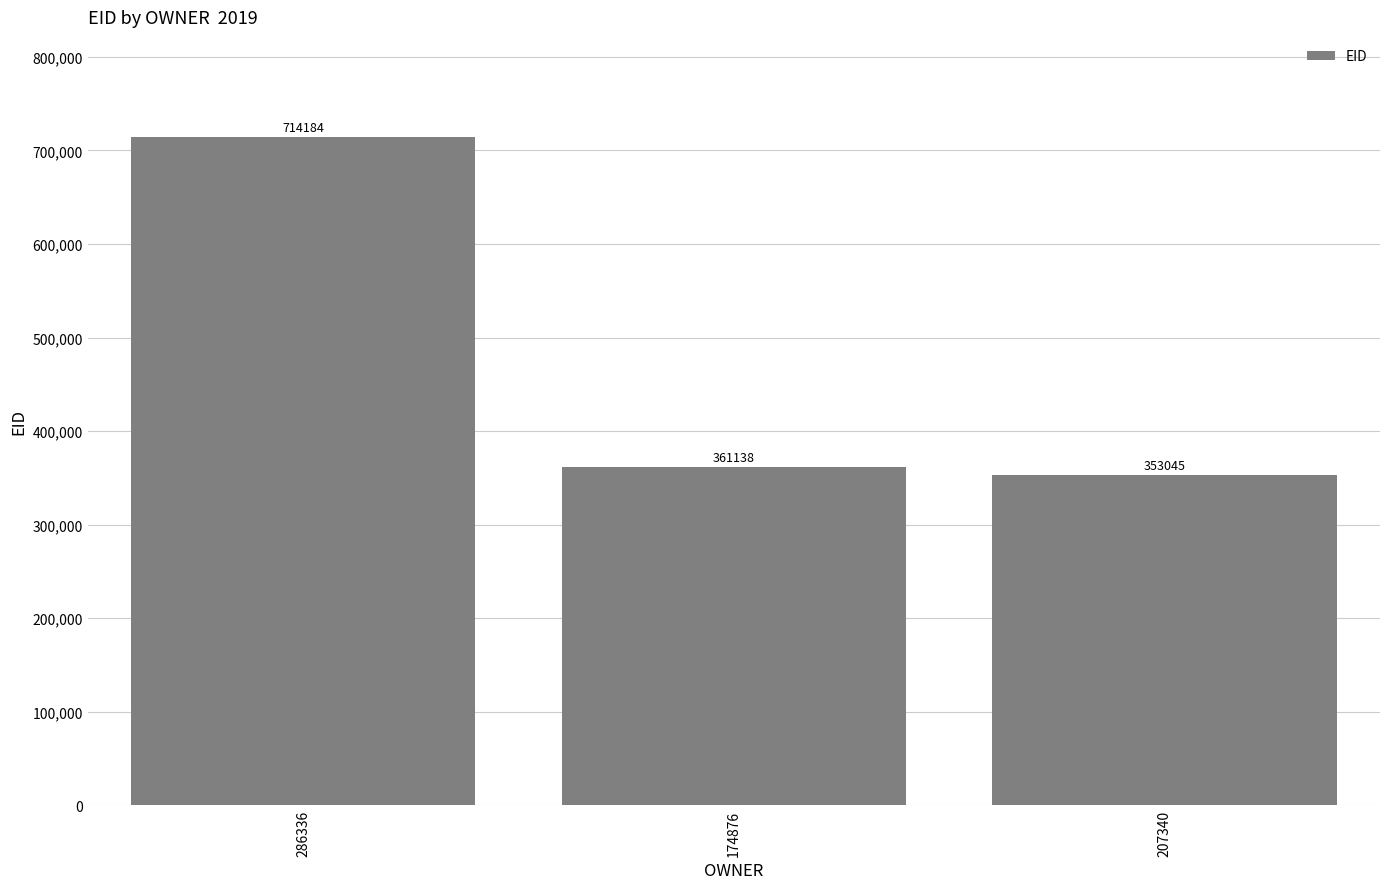

Rank the categories by value from lowest to highest.

207340, 174876, 286336